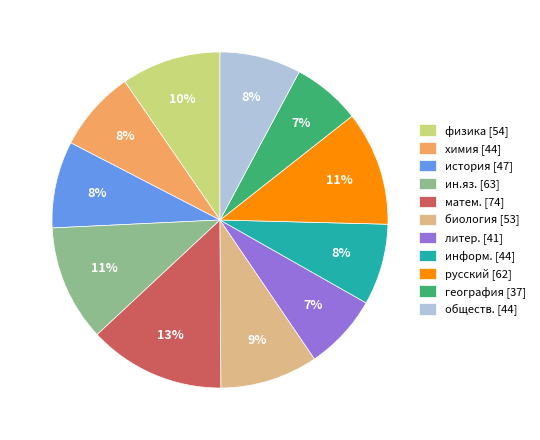

To the nearest percent, what is the average slice percentage?

9%